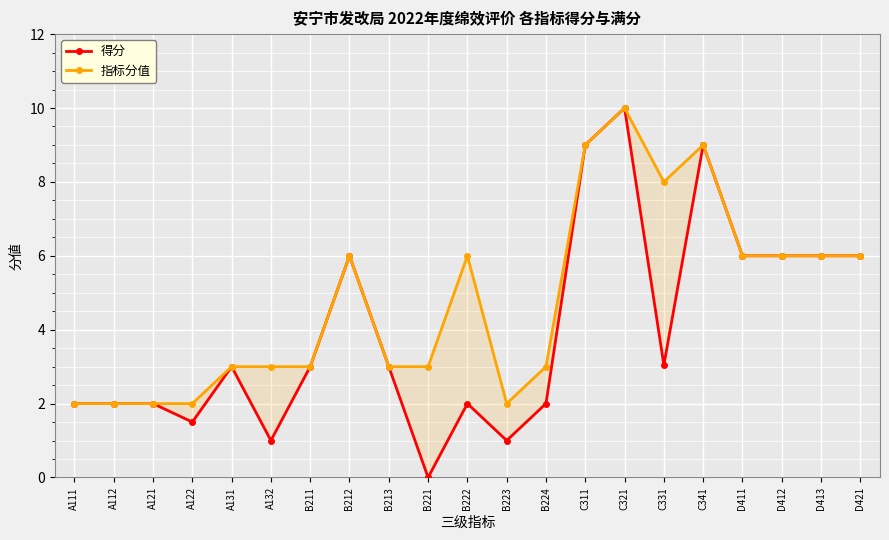

How many data points in 得分 are above 3?

9